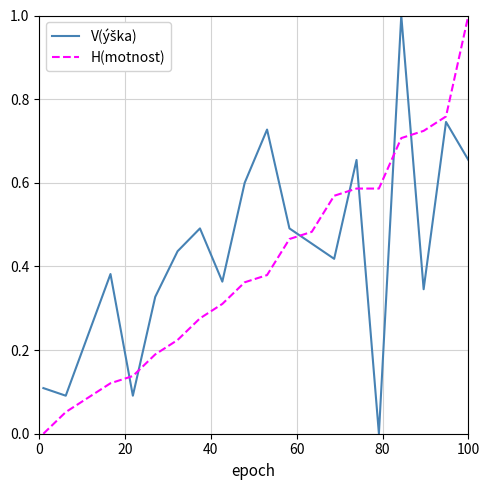

What is the difference between the maximum and minimum values in the H(motnost) series?

1.0